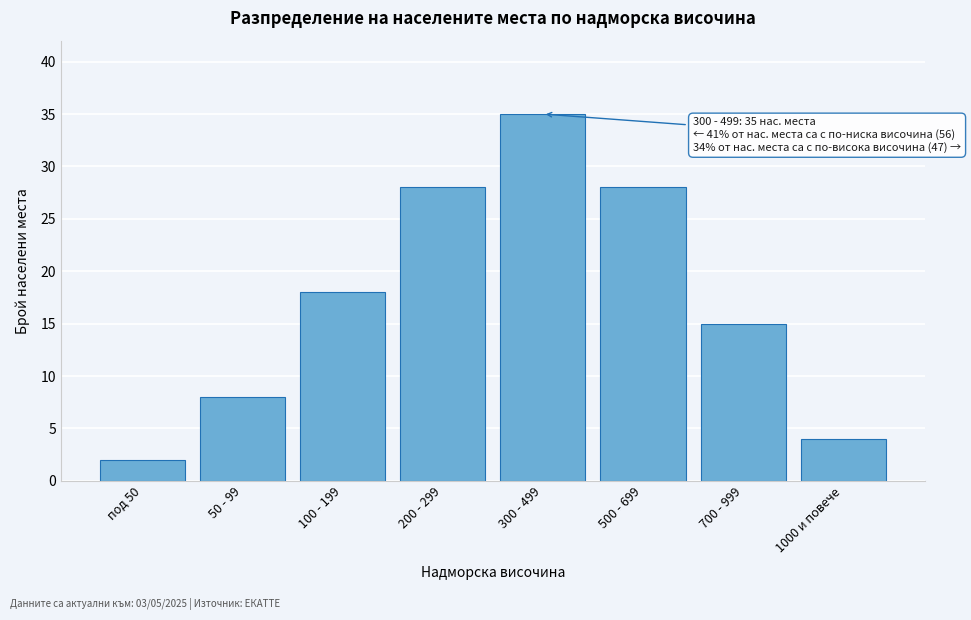

Reading right to left, list all the values displayed in this chart.

1000 и повече=4	700 - 999=15	500 - 699=28	300 - 499=35	200 - 299=28	100 - 199=18	50 - 99=8	под 50=2